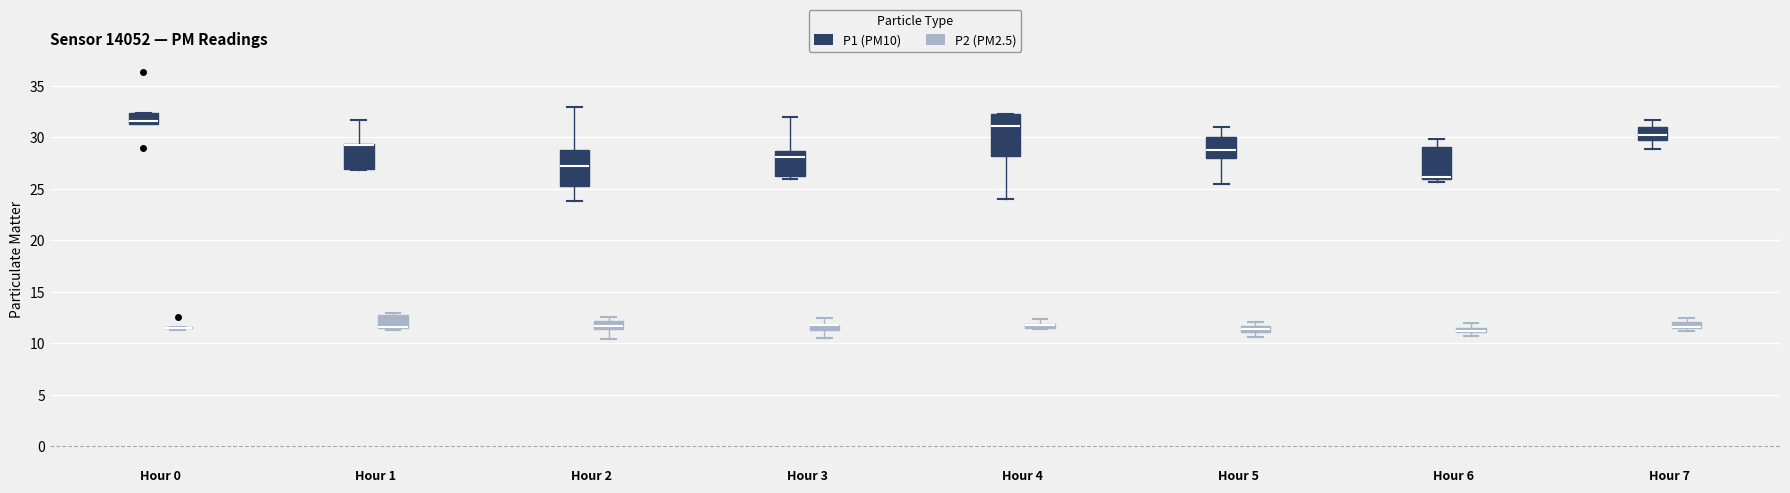

Where is the upper edge of the box for Hour 6 (P2 (PM2.5)) on the y-axis? The values are not printed on the chart, so give them approximately, as read against the axis.

11.5